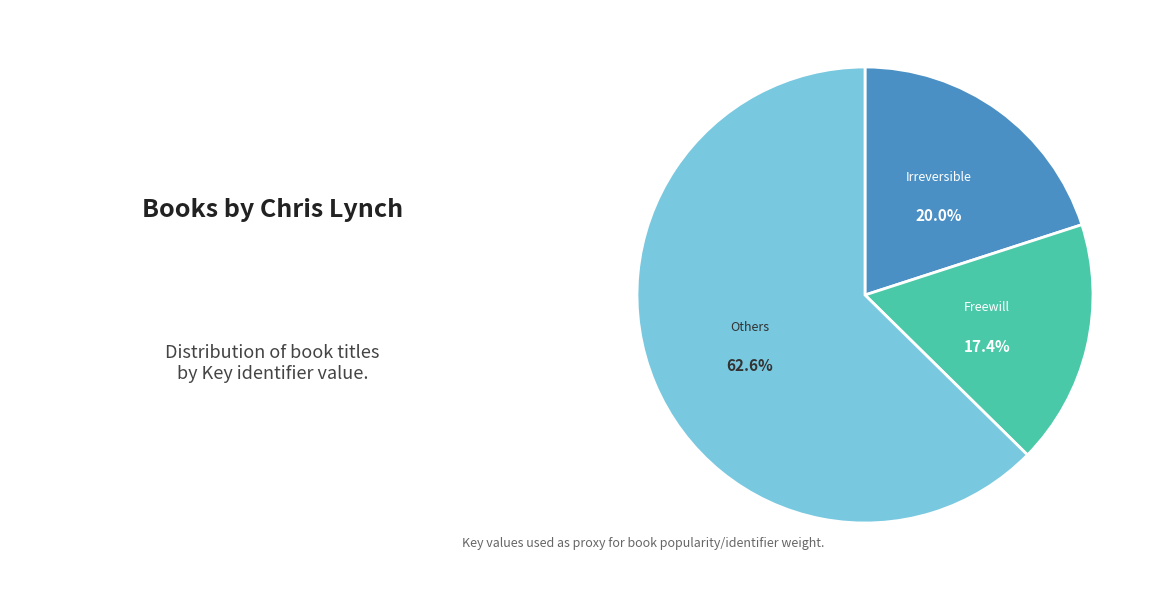

What percentage do Irreversible and Freewill together represent?

37.4%